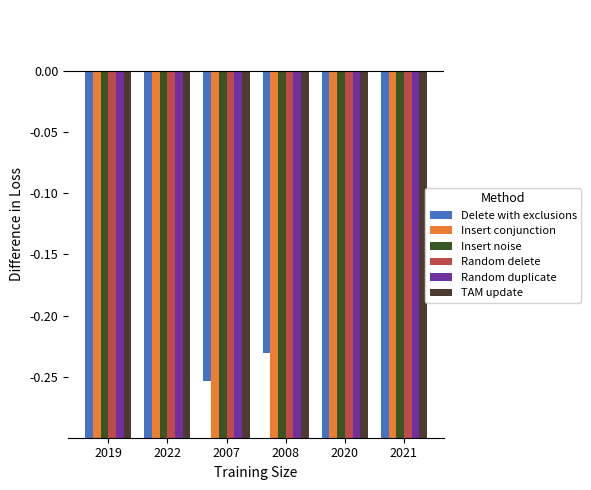

Are the bars horizontal?

No